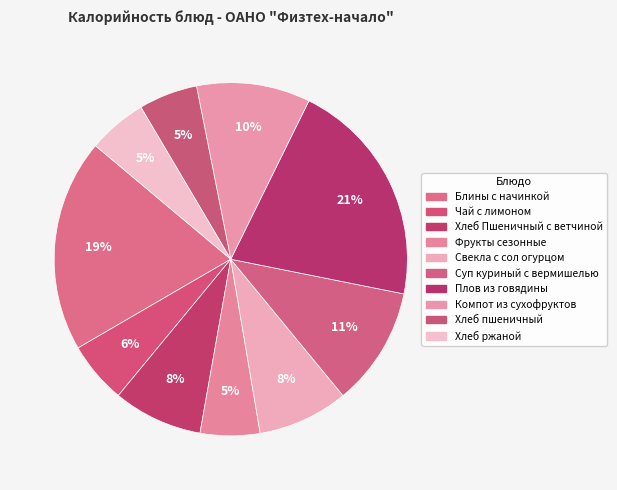

To the nearest percent, what is the average slice percentage?

10%